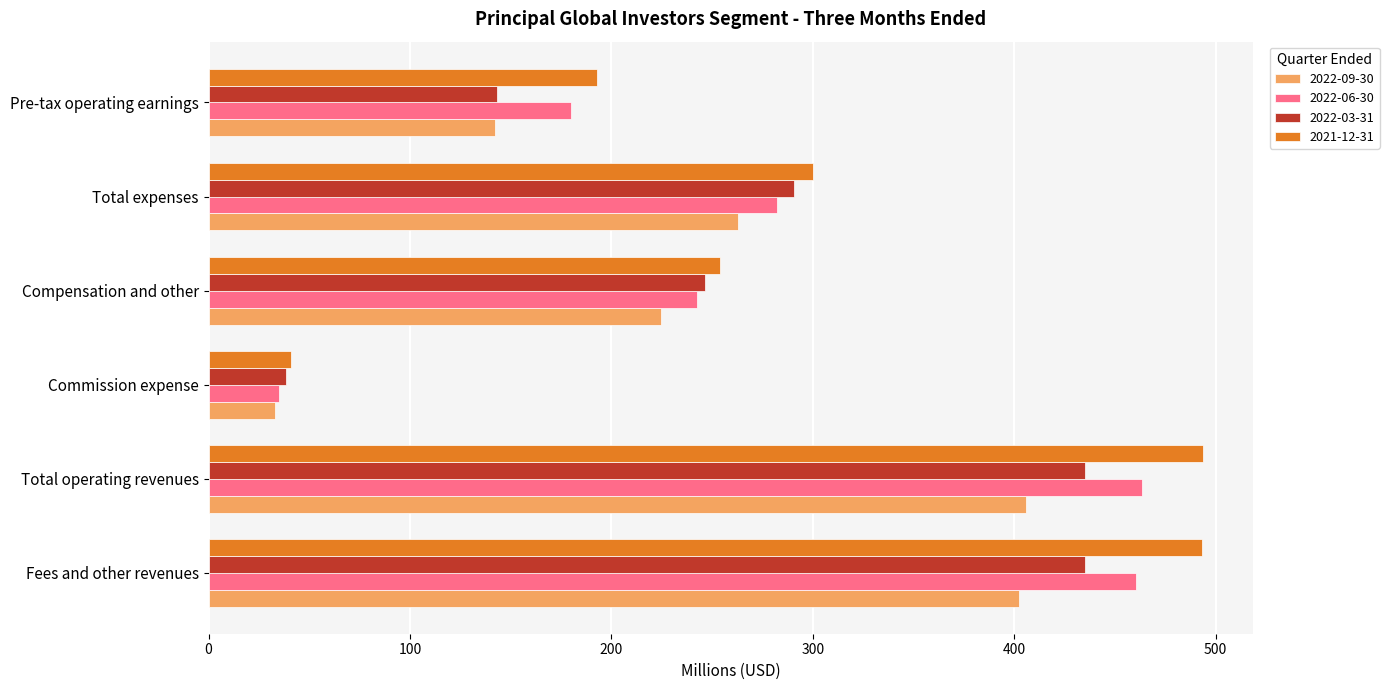

Rank the series by their maximum value, from highest to lowest.

2021-12-31, 2022-06-30, 2022-03-31, 2022-09-30